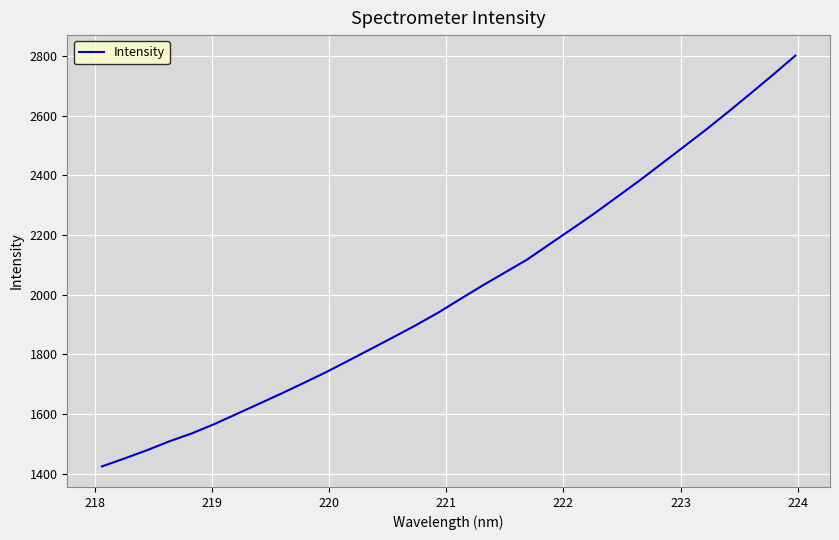

What is the smallest value displayed?

1424.7